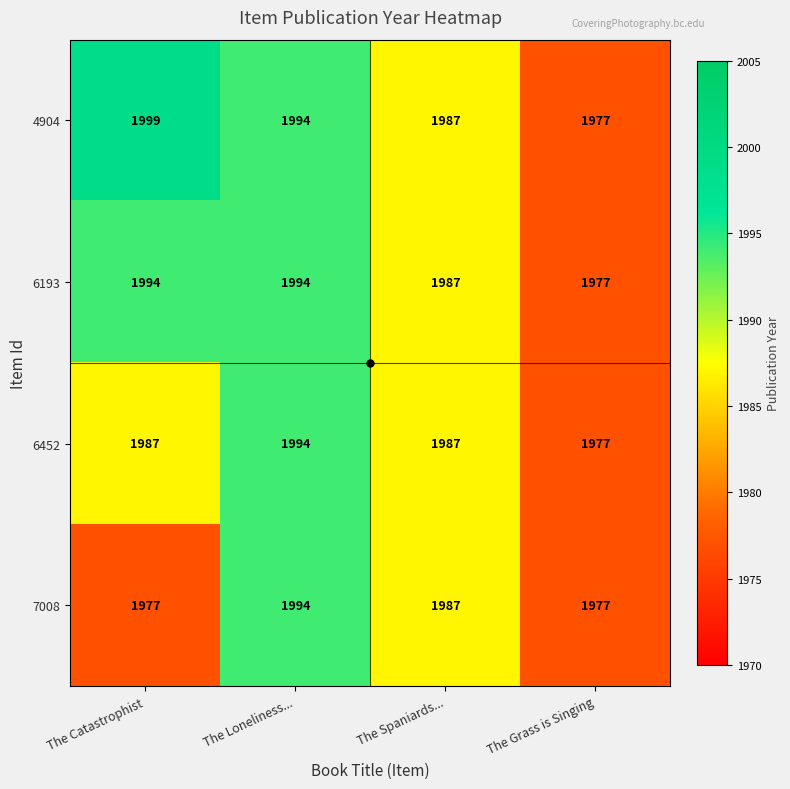

The value of 4904 at The Spaniards... is 3305. True or false?

False